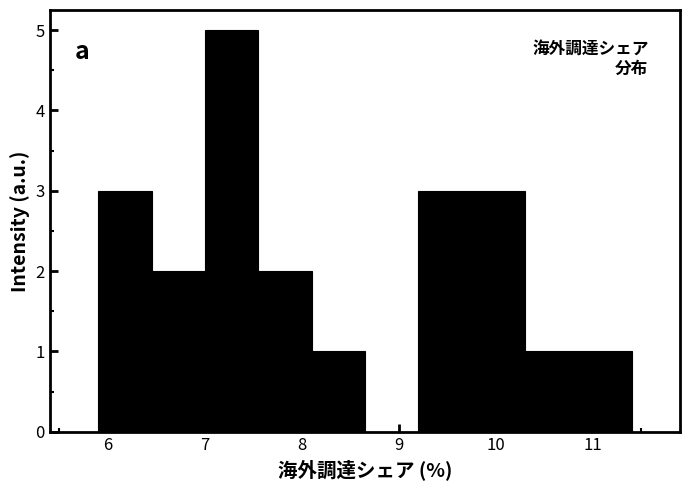

Over which range of the x-axis is the bar tallest?

7.00 to 7.55